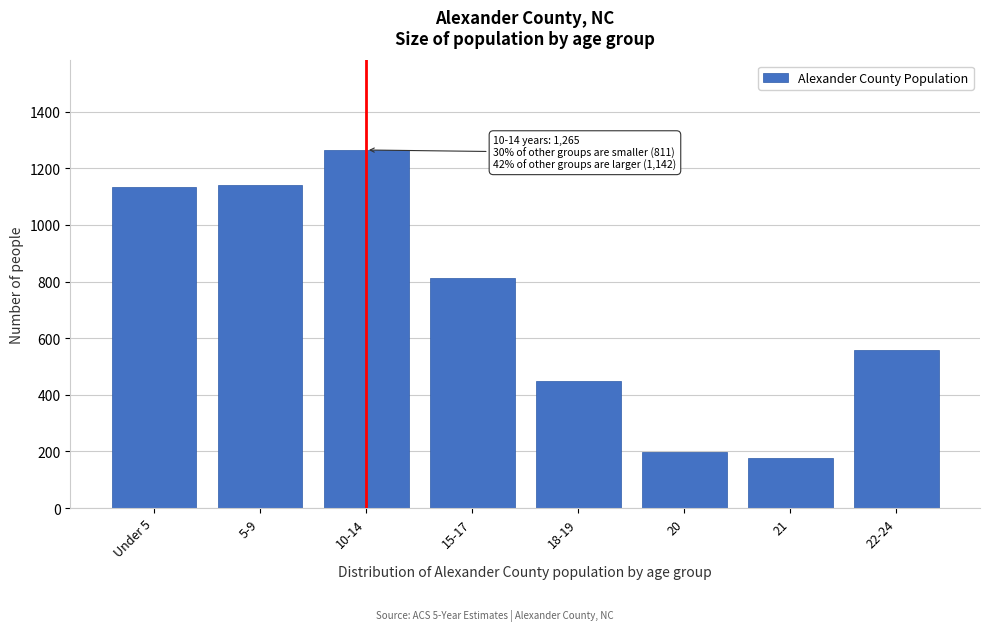

Reading right to left, list all the values displayed in this chart.

560	176	198	450	811	1265	1142	1133